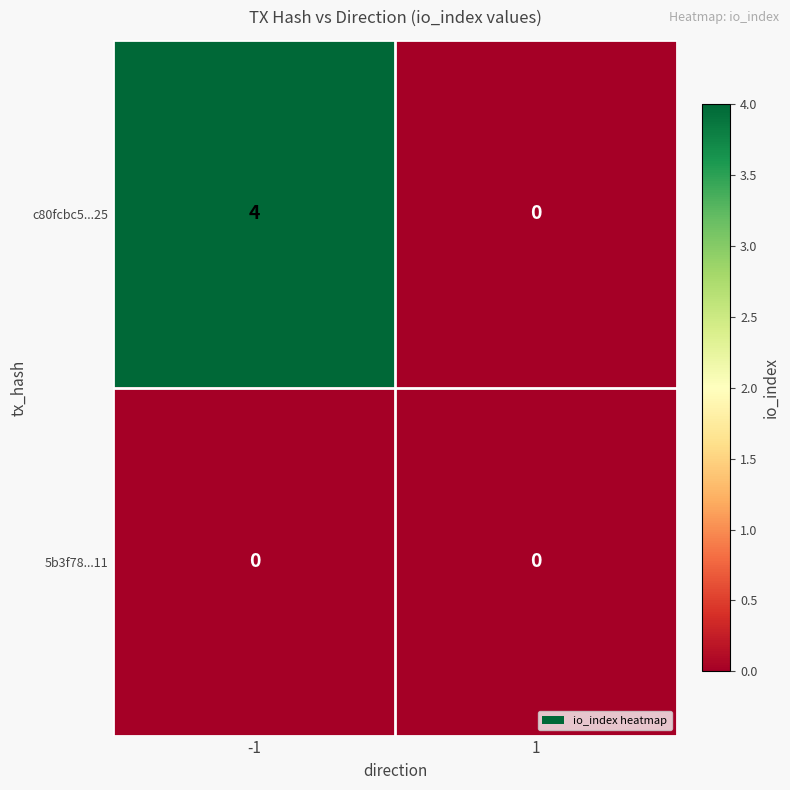

Which series changed the most between -1 and 1?

c80fcbc5...25